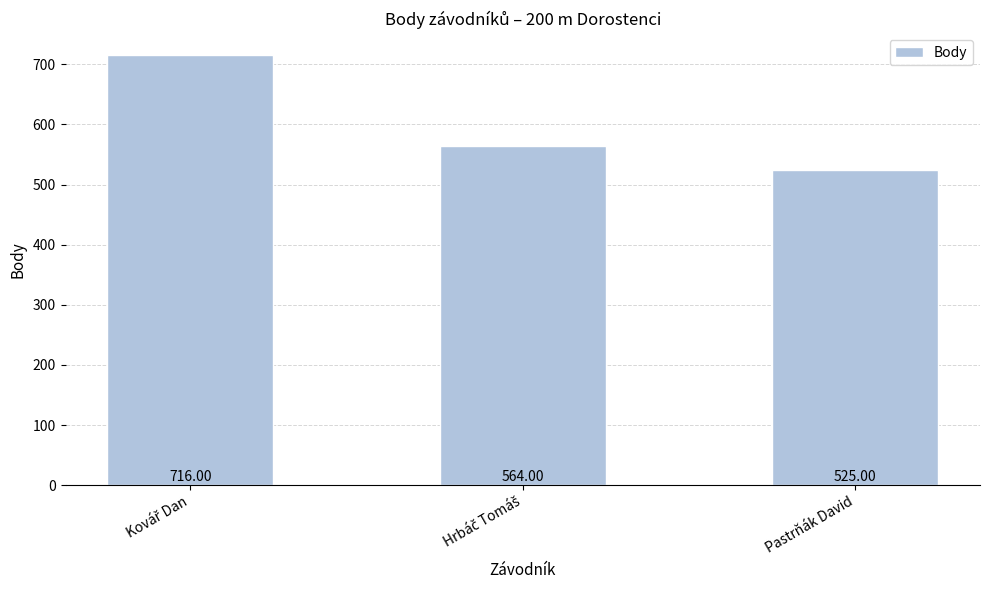

Which category has the lowest value across all series?

Pastrňák David